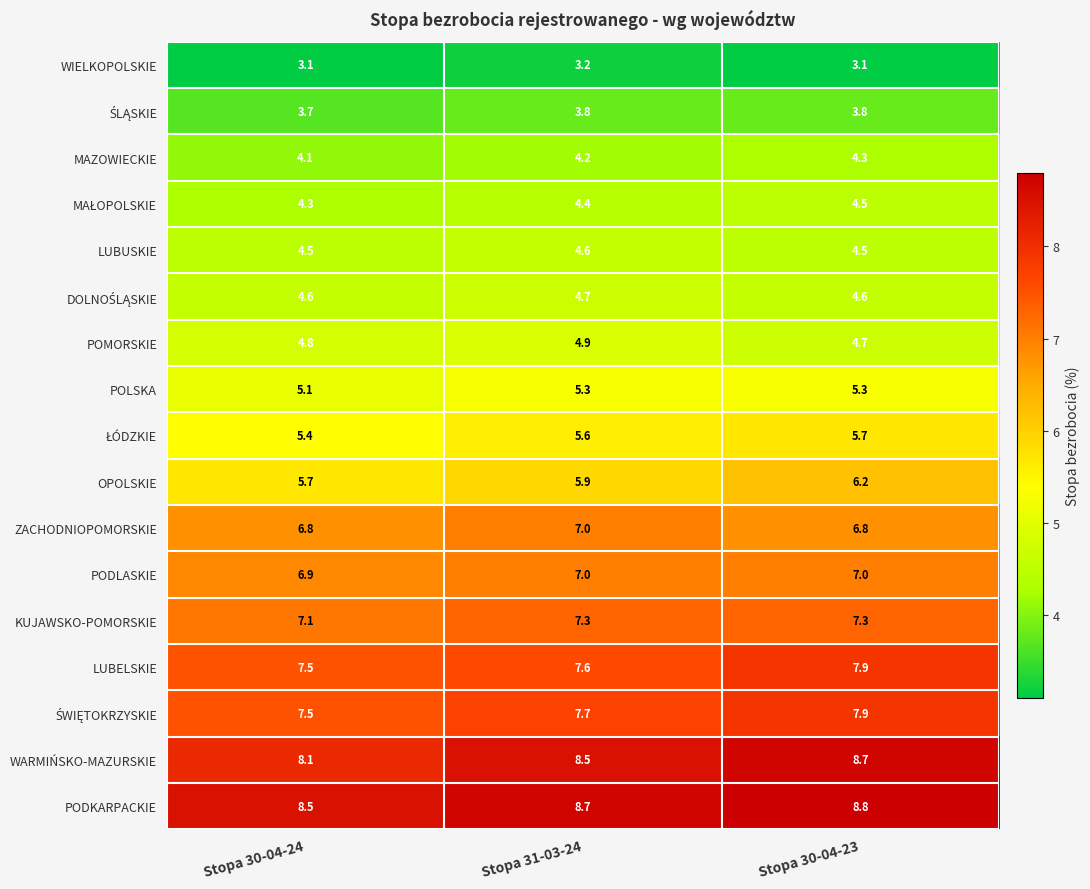

How many categories are shown in the chart?

3